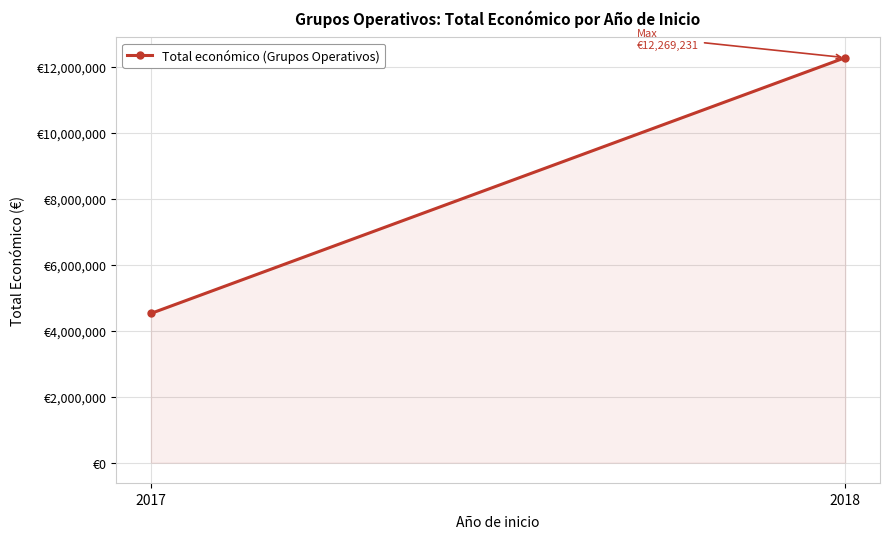

List the labels in order of value, largest first.

2018, 2017